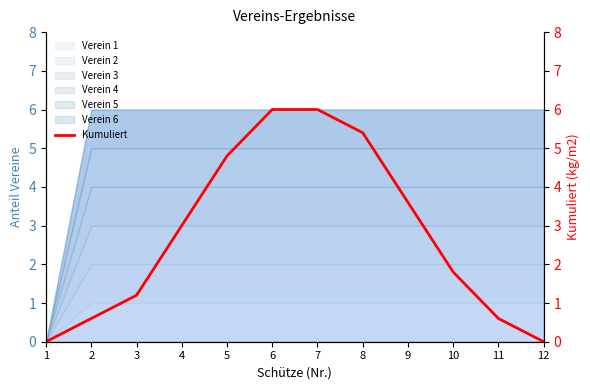

Is it true that the value at 9 is 3.6?

True